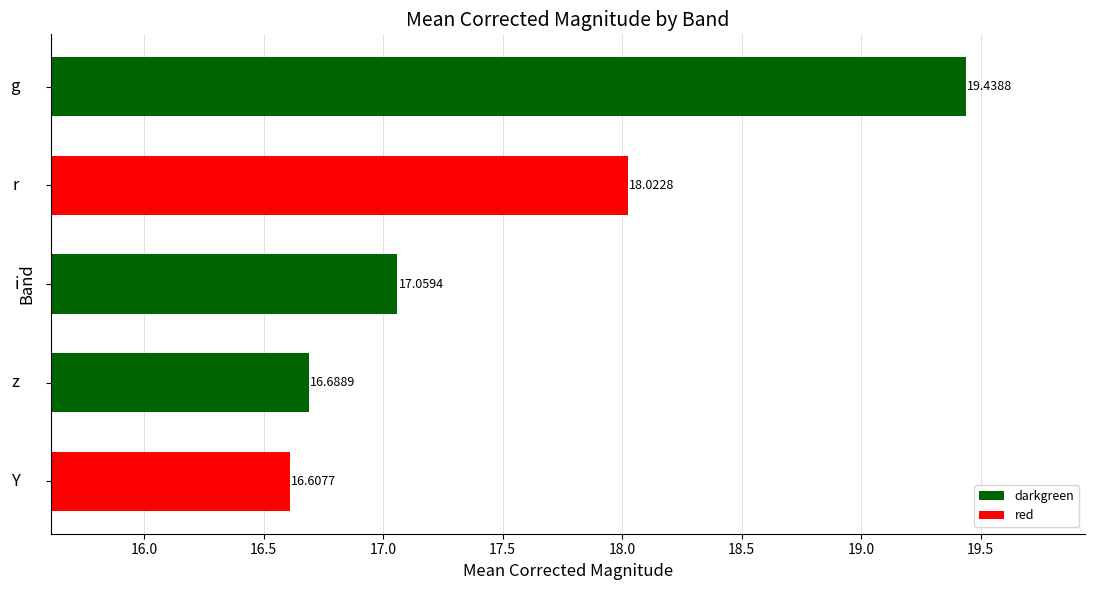

Count the number of data series in this chart.

1